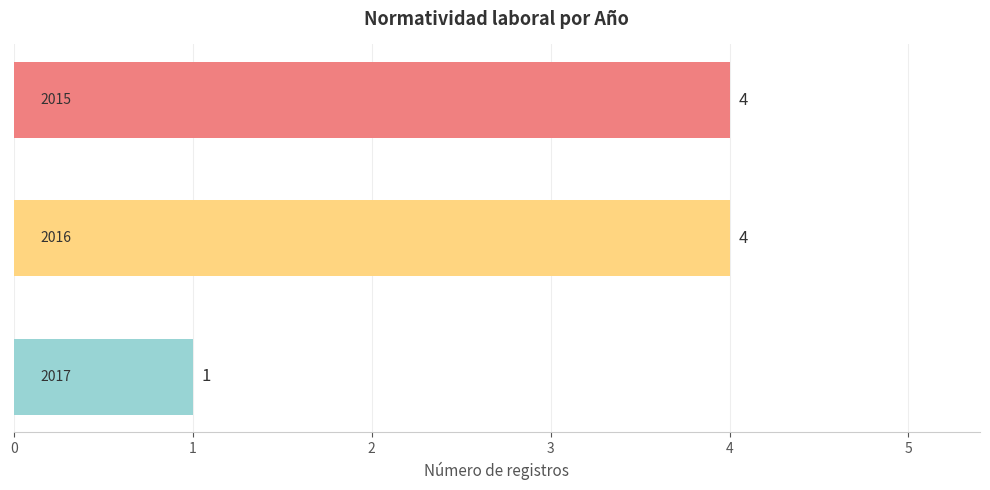

What is the difference between the maximum and minimum values?

3